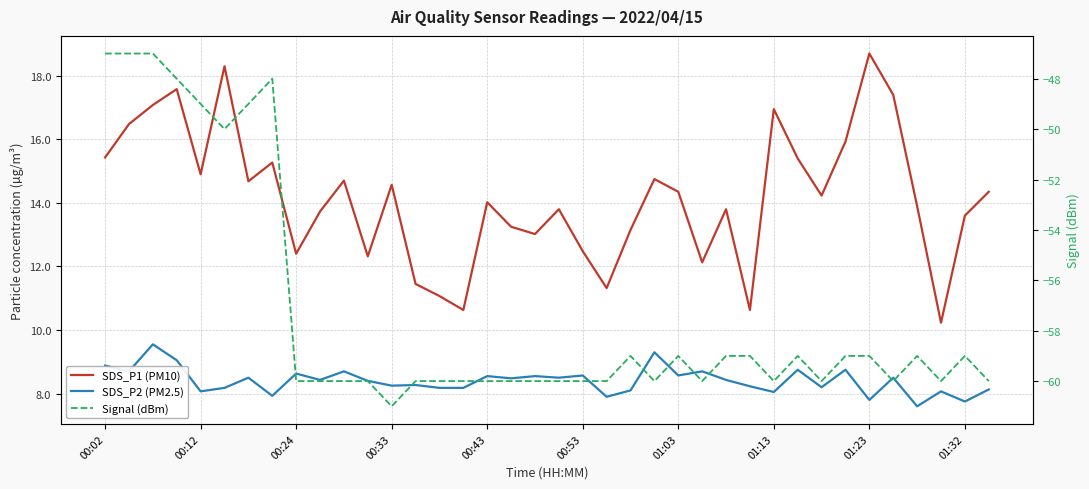

How many lines are shown in the chart?

3